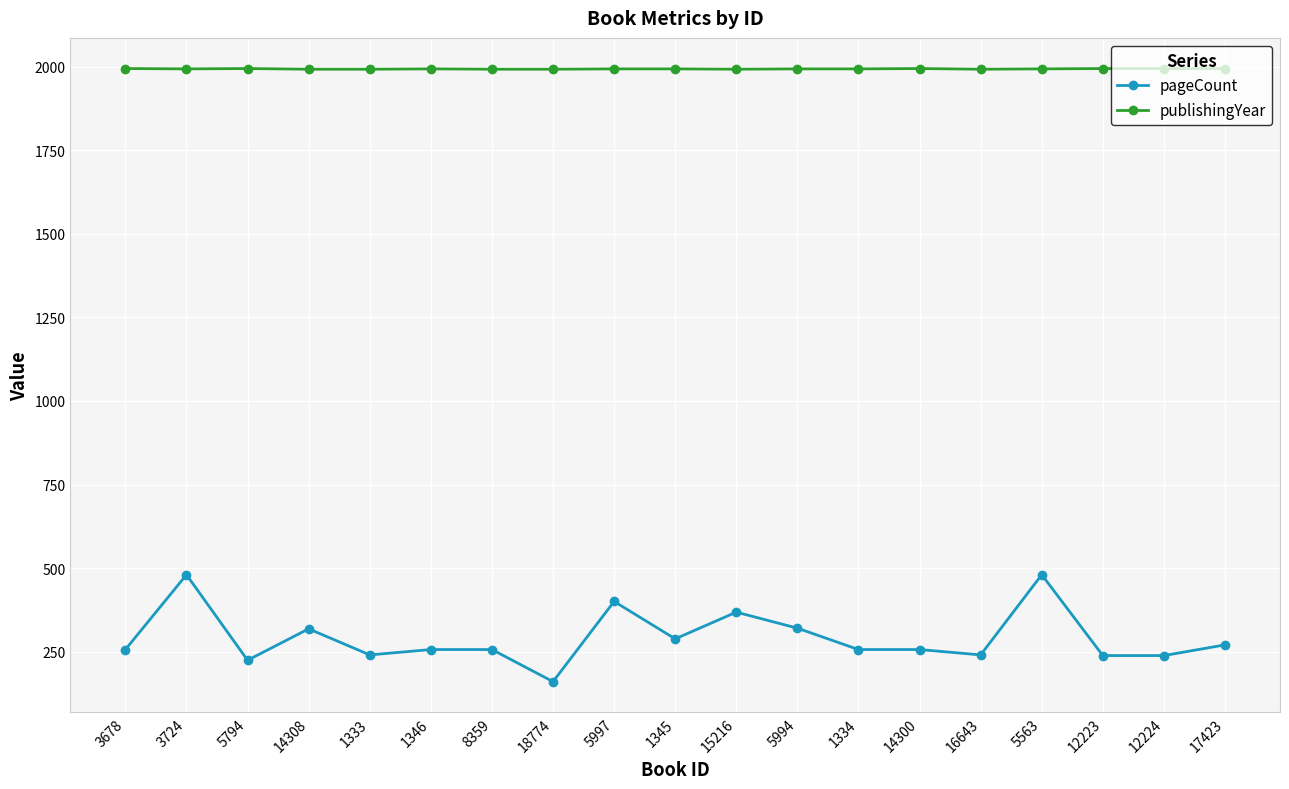

What is the spread (max minus min) of values at 18774?

1833